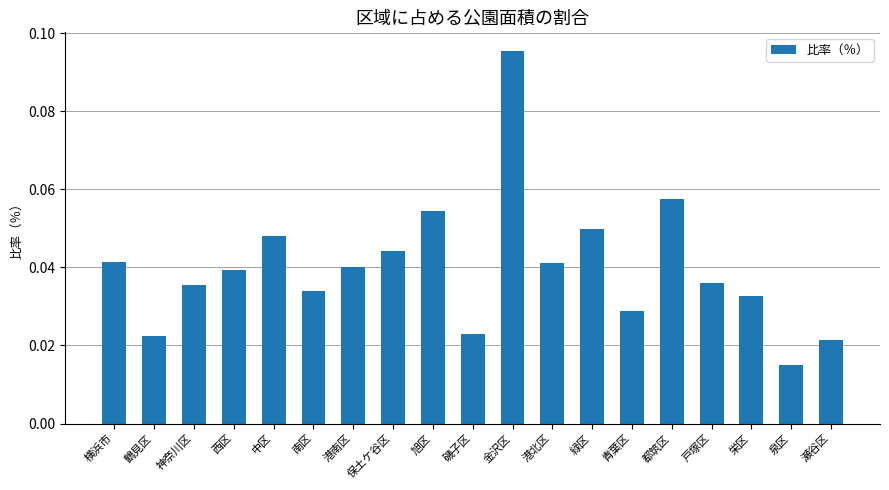

True or false: the data shows 0.1 at 港南区.

False